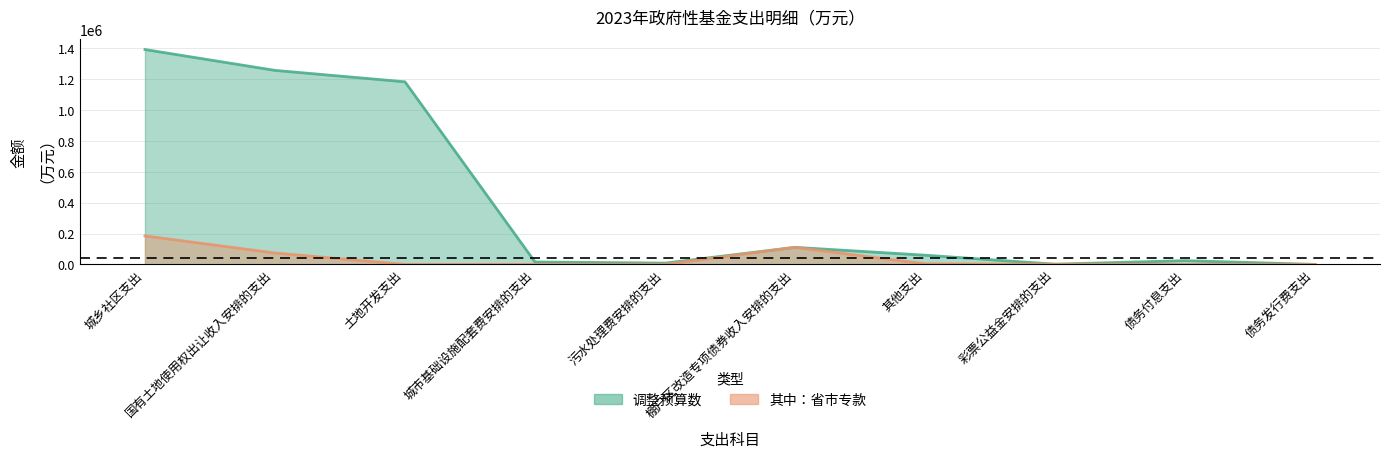

Reading right to left, extract all data points from this chart.

调整预算数: 81.2	24419.0	1589.7	59661.7	110500.0	8409.0	16002.0	1181448.0	1255402.0	1390313.0
其中省市专款: 0.0	0.0	939.6	3939.7	110500.0	0.0	0.0	0.0	73954.0	184454.0